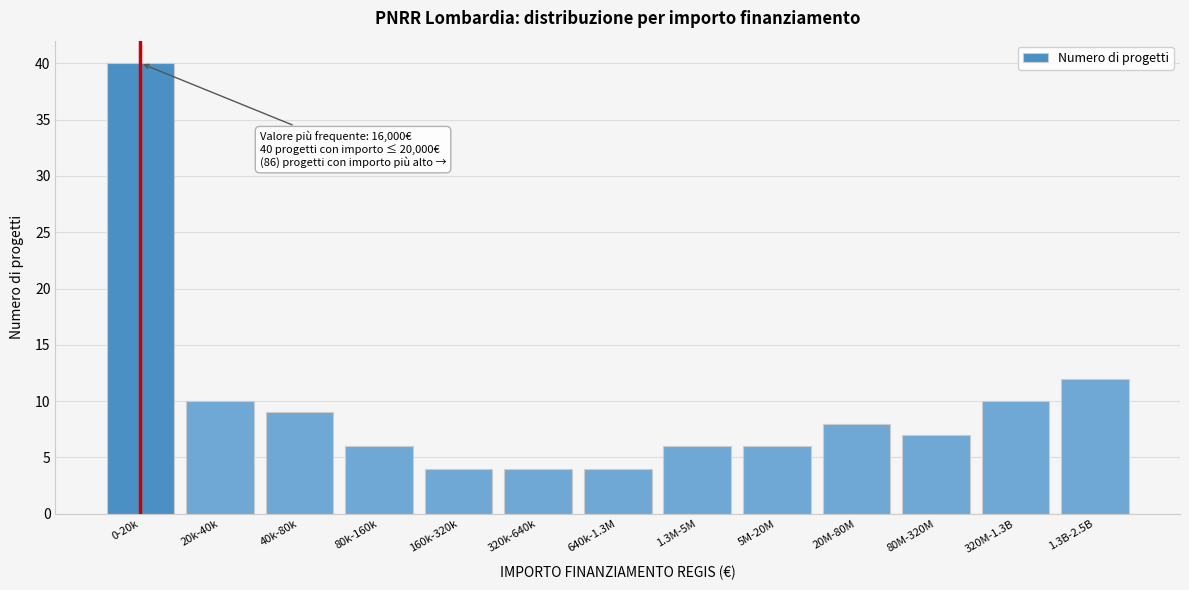

Reading left to right, what are all the values shown in this chart?

0-20k=40	20k-40k=10	40k-80k=9	80k-160k=6	160k-320k=4	320k-640k=4	640k-1.3M=4	1.3M-5M=6	5M-20M=6	20M-80M=8	80M-320M=7	320M-1.3B=10	1.3B-2.5B=12